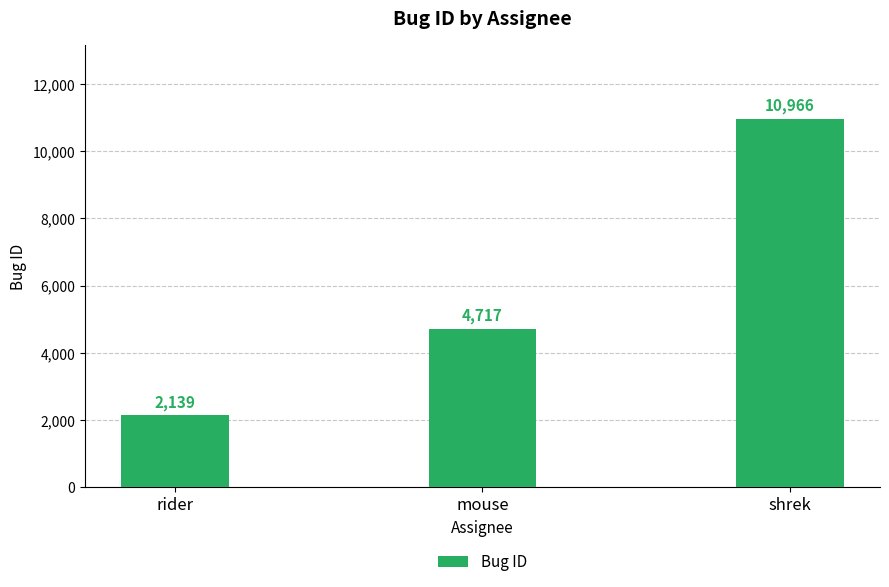

What is the value of the 3rd bar from the left?

10966